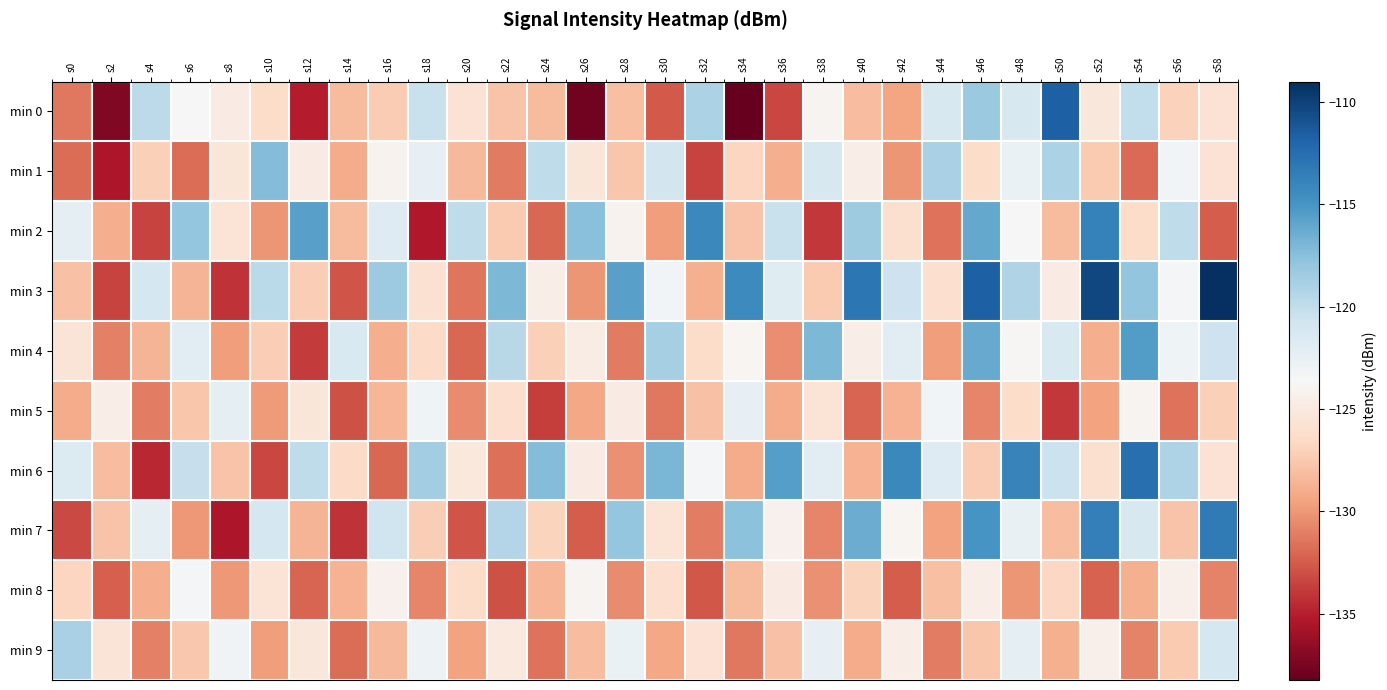

Count the number of categories in the chart.

30